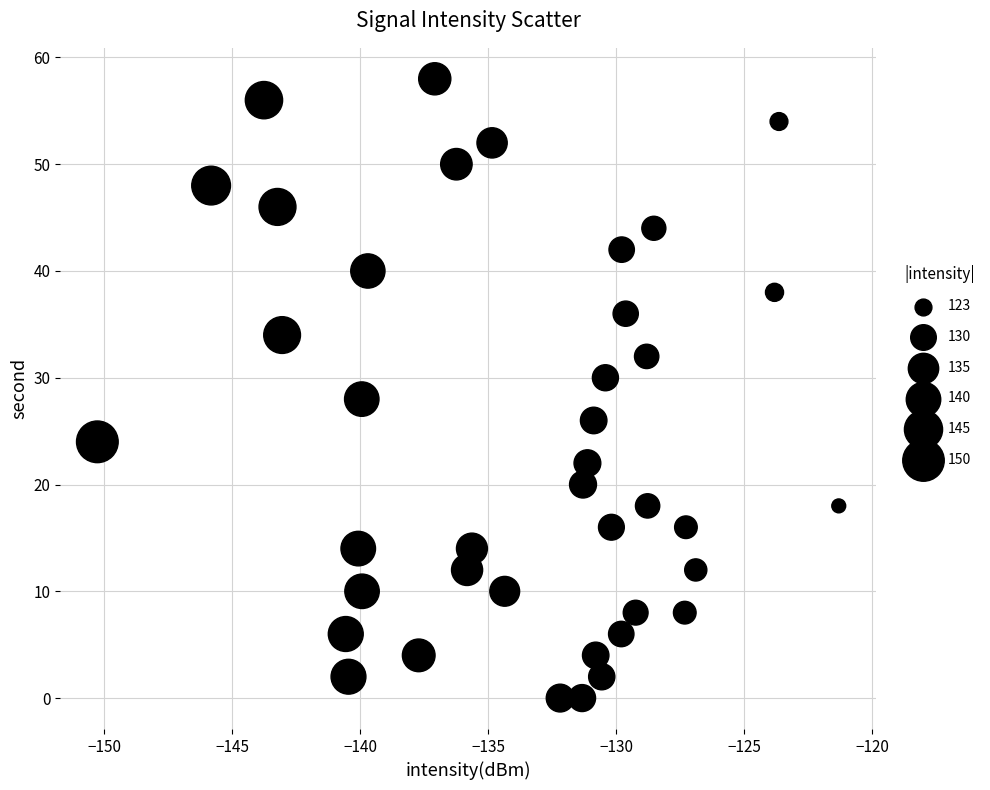

What is the range of Y values (max minus min)?

58